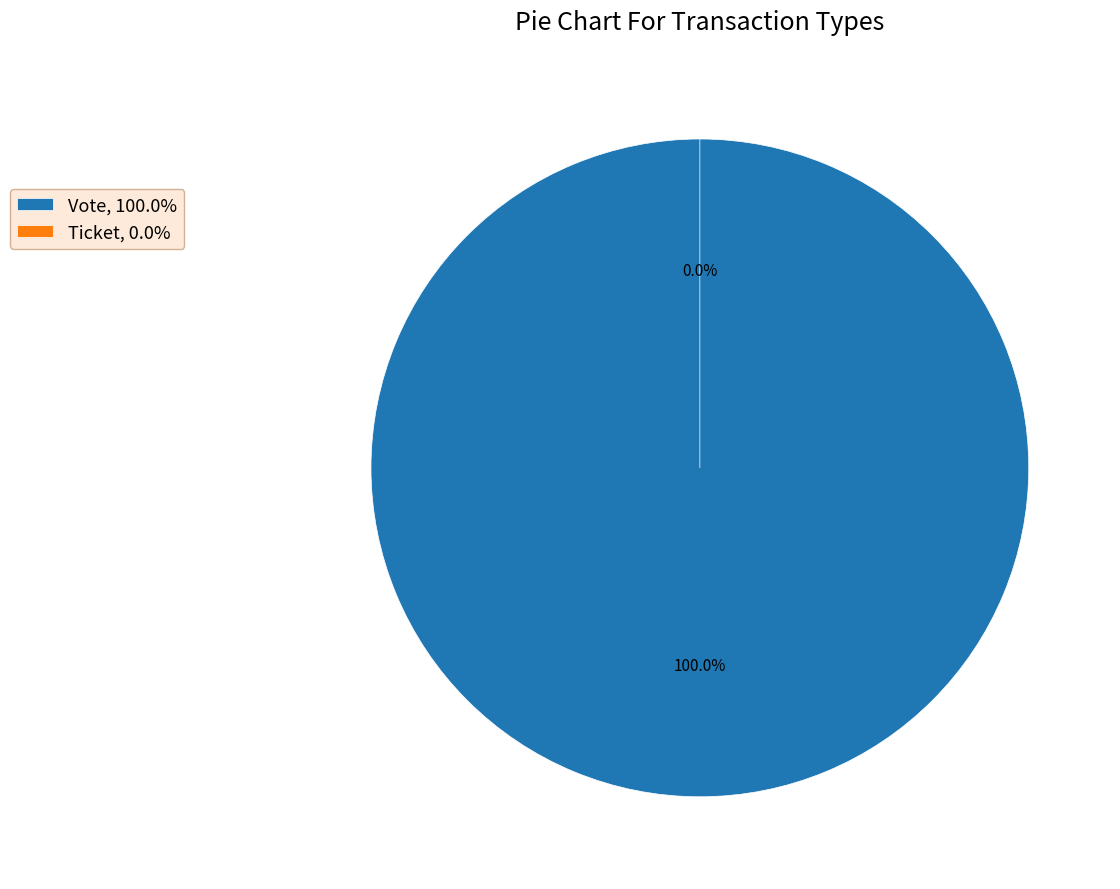

Rank the categories by value from lowest to highest.

Ticket, Vote